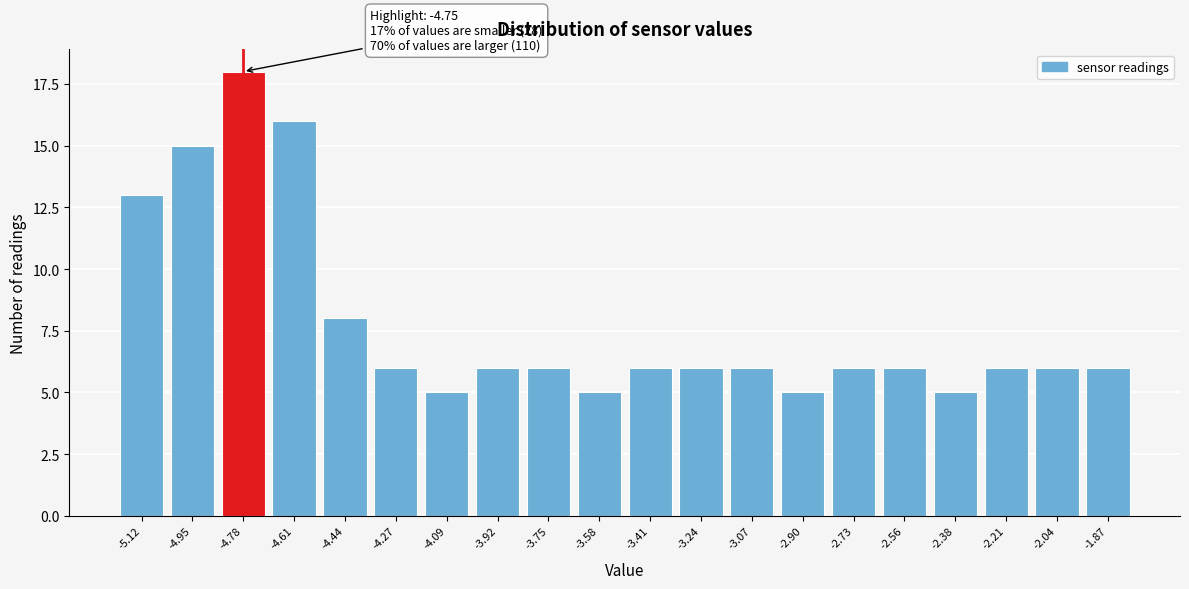

Reading left to right, list all the values displayed in this chart.

-5.12=13	-4.95=15	-4.78=18	-4.61=16	-4.44=8	-4.27=6	-4.09=5	-3.92=6	-3.75=6	-3.58=5	-3.41=6	-3.24=6	-3.07=6	-2.90=5	-2.73=6	-2.56=6	-2.38=5	-2.21=6	-2.04=6	-1.87=6